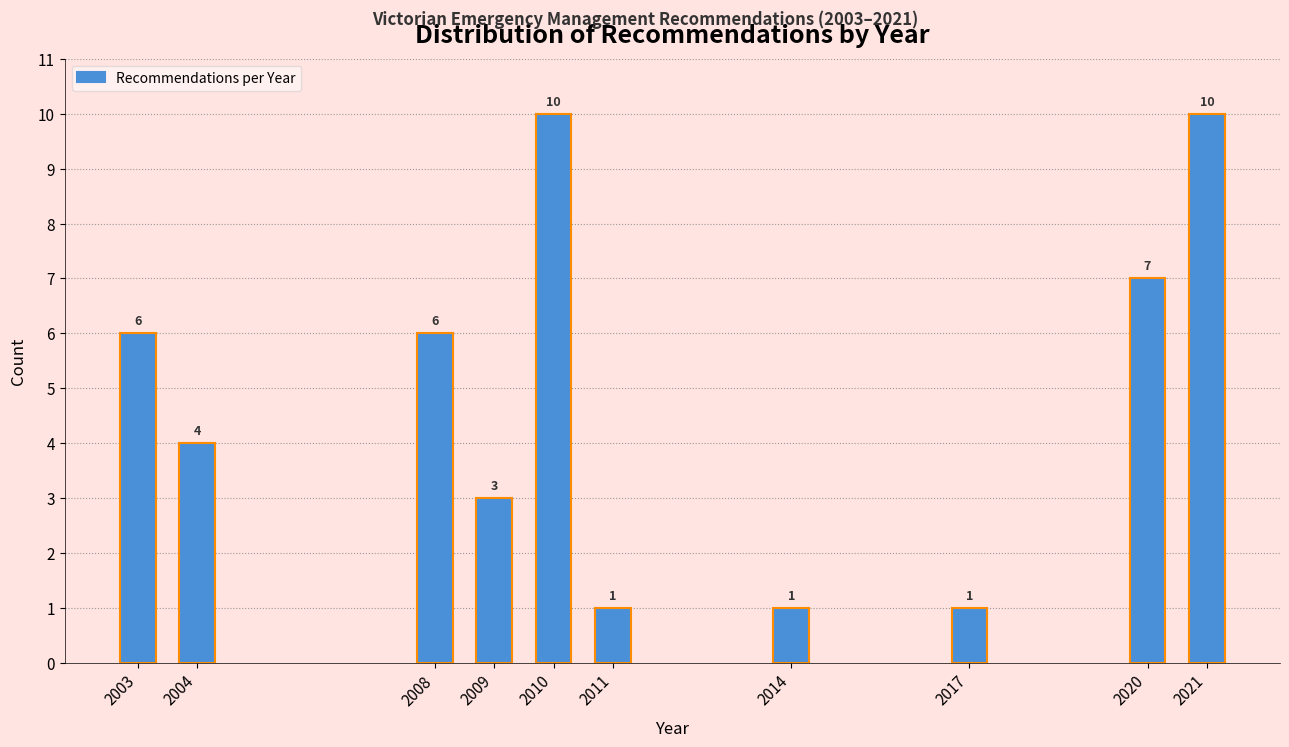

Reading right to left, transcribe all the data shown in this chart.

2021=10	2020=7	2017=1	2014=1	2011=1	2010=10	2009=3	2008=6	2004=4	2003=6